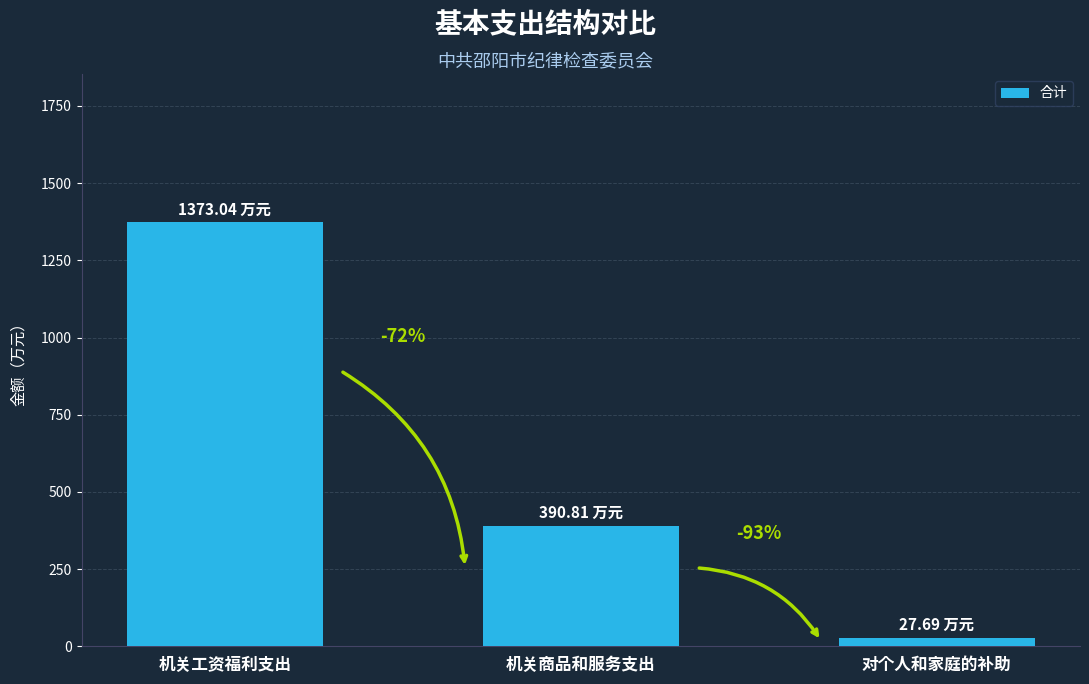

What is the change in value from 机关工资福利支出 to 对个人和家庭的补助?

-1345.3